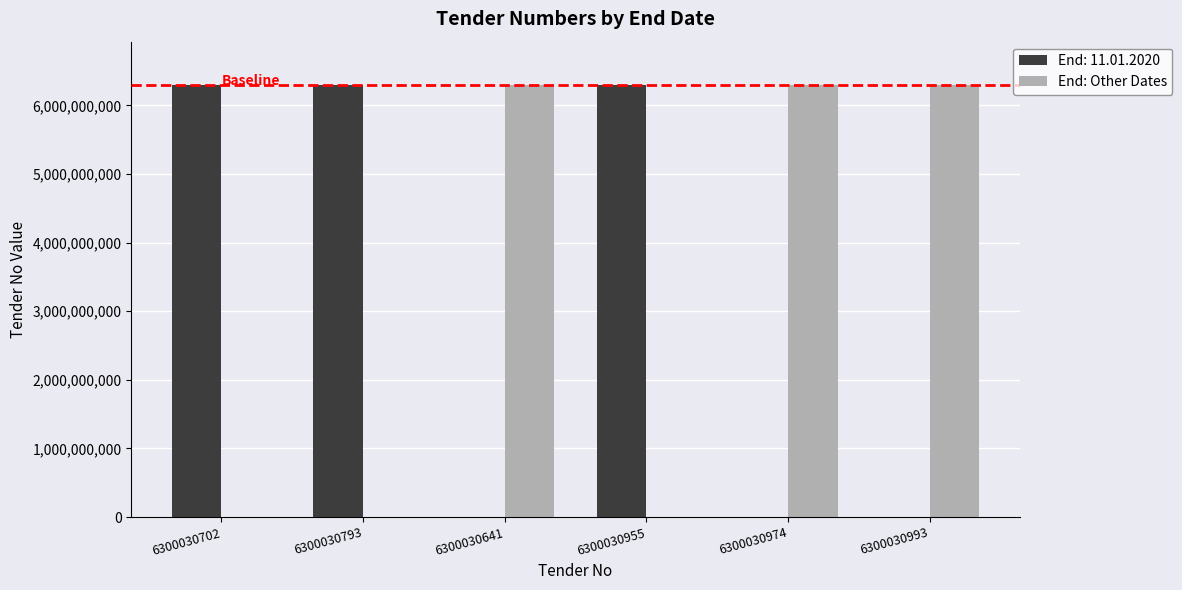

At which label is End: Other Dates closest to 3150015496?

6300030641